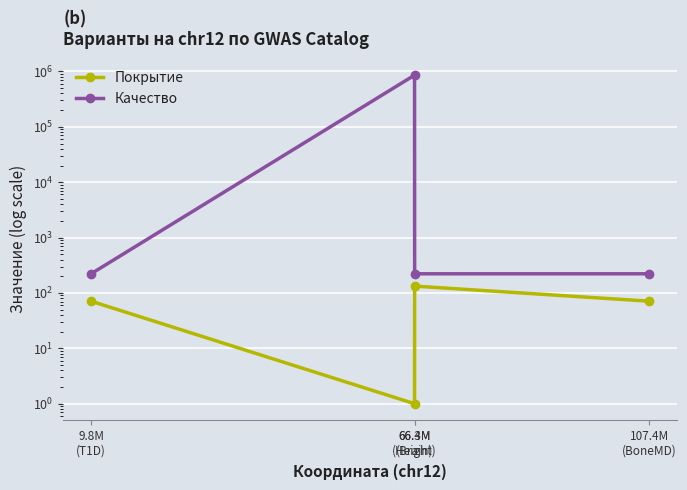

True or false: Покрытие has more than 1 points higher than both neighbors.

False